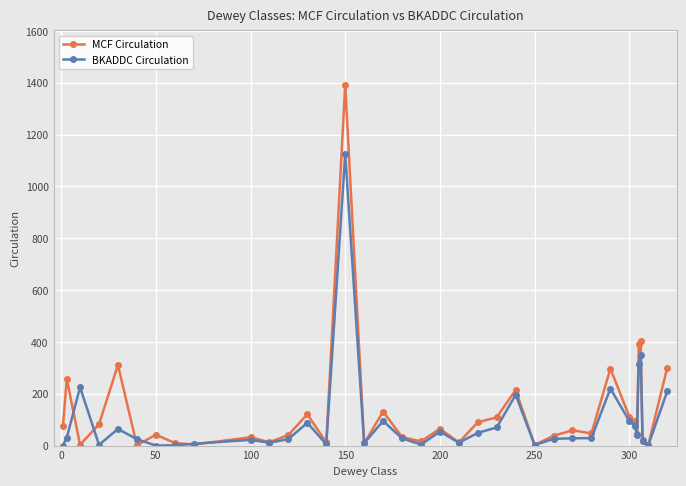

What is the greatest value displayed?

1393